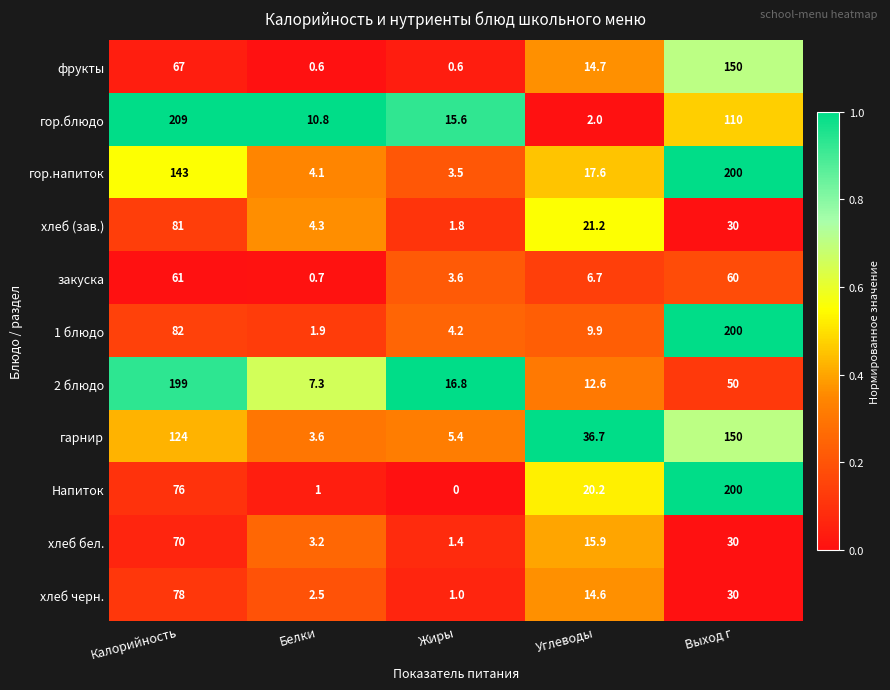

Where does the гор.напиток series first go above 17?

Калорийность